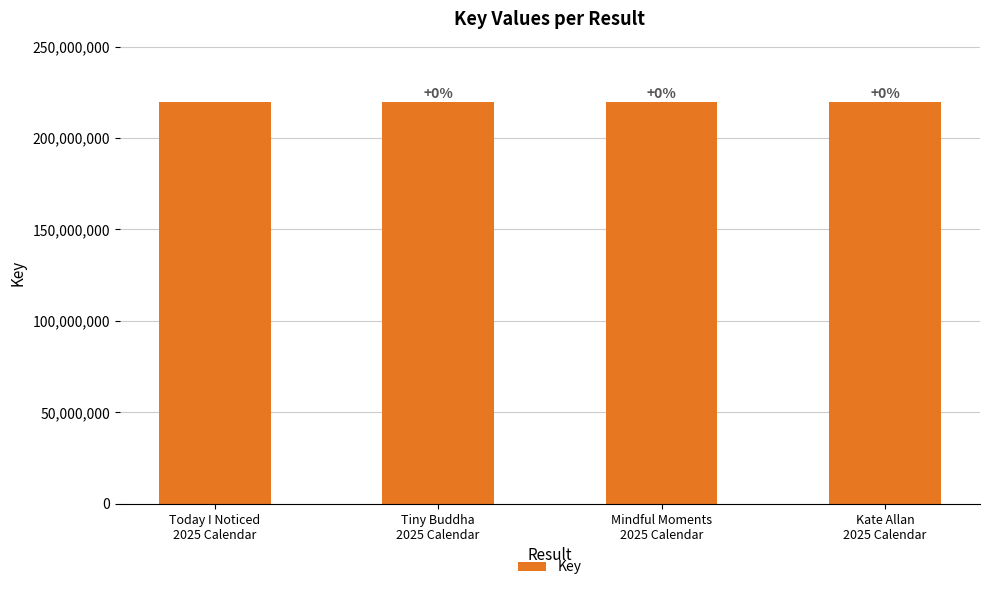

Does the chart contain any negative values?

No